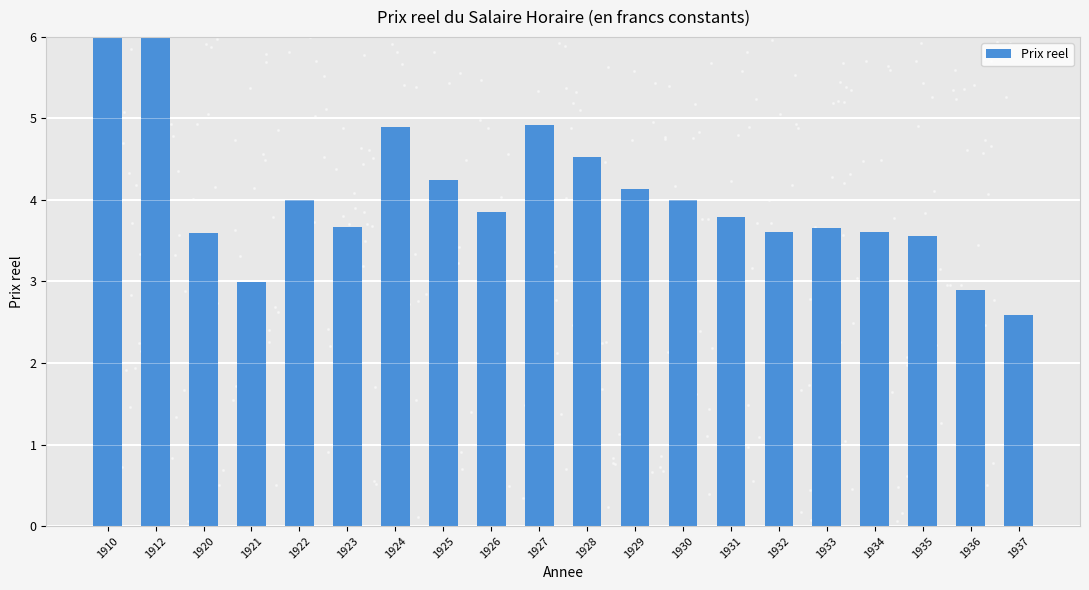

What is the change in value from 1910 to 1934?

-4.0